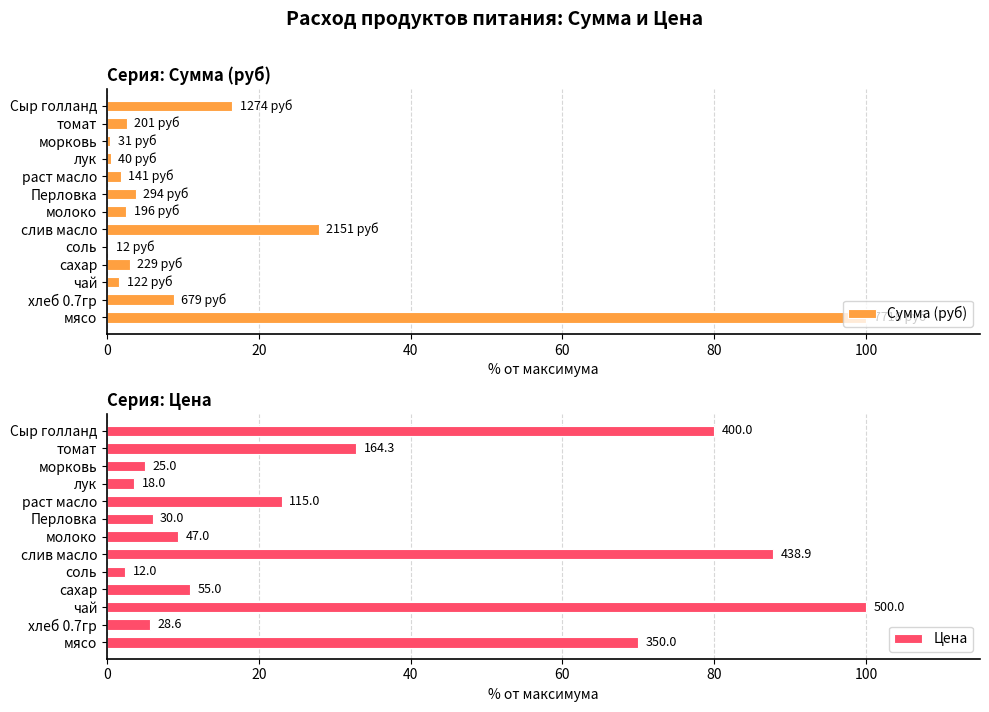

What is the sum of the Сумма (руб) values at сахар and Сыр голланд?

19.5